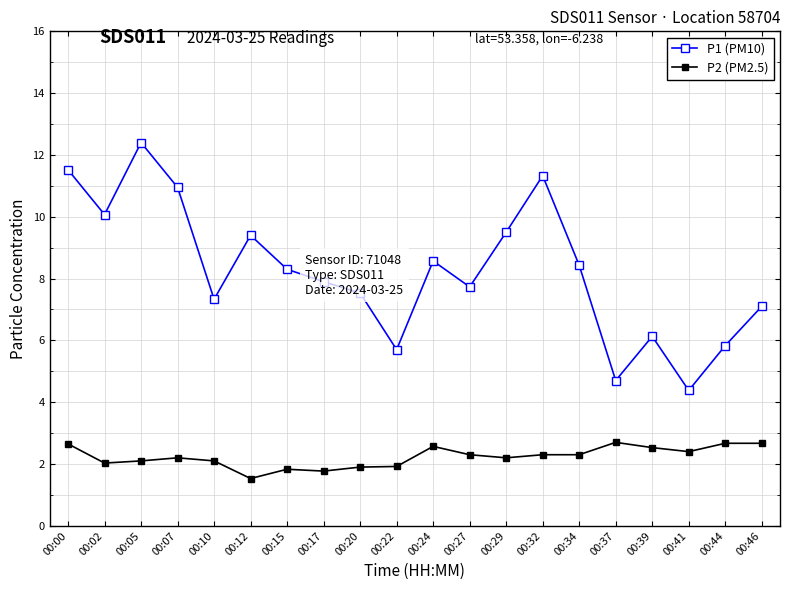

How many interior local peaks does the P1 (PM10) series have?

5